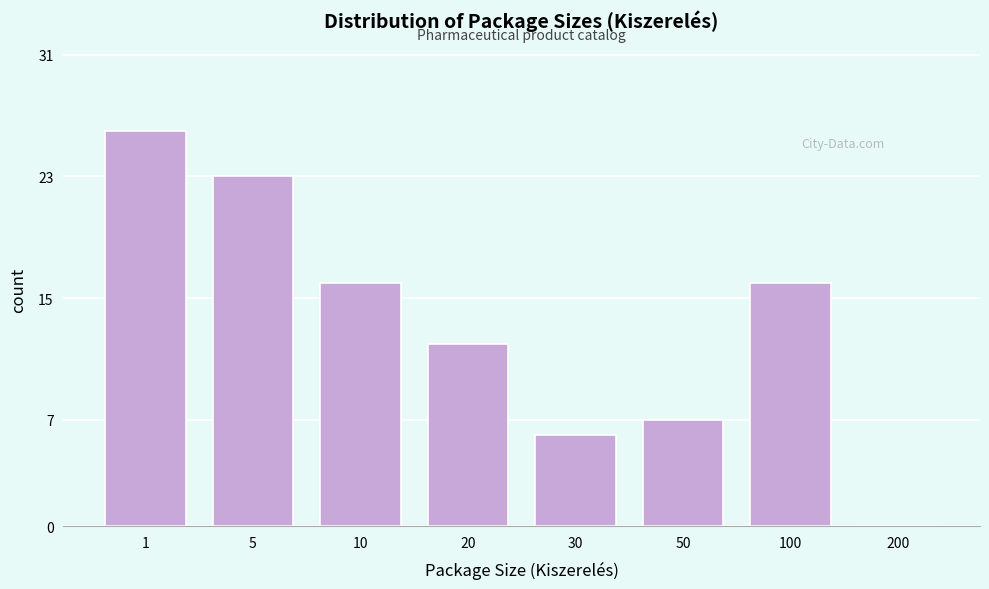

Reading left to right, transcribe all the data shown in this chart.

1=26	5=23	10=16	20=12	30=6	50=7	100=16	200=0